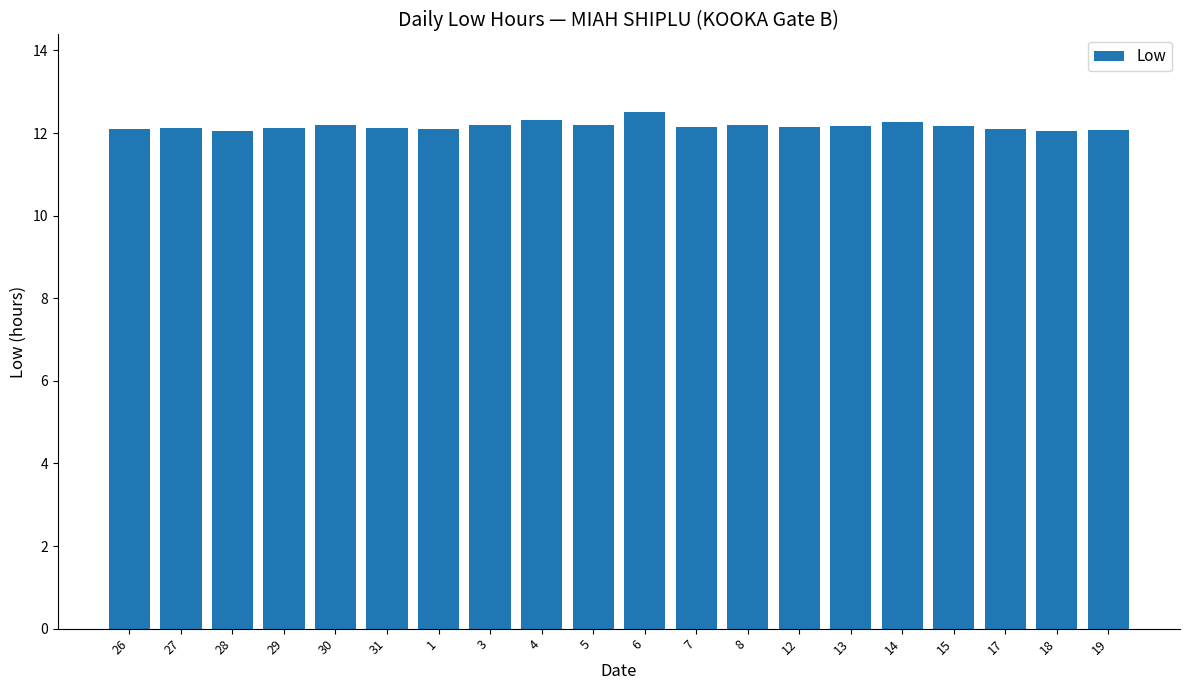

What value does the data have at 6?

12.5